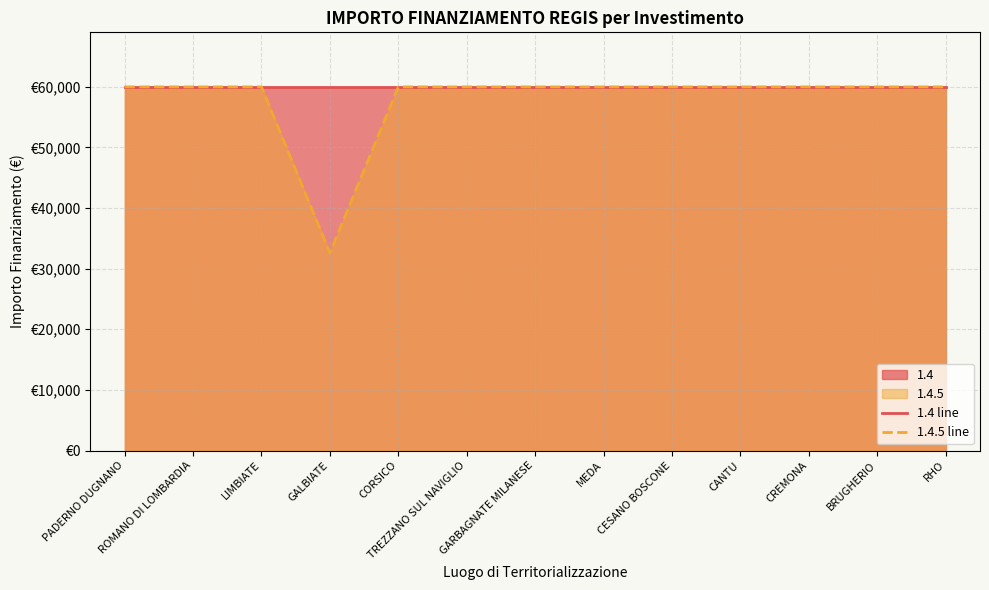

Where is 1.4.5 line nearest to the value 46277?

GALBIATE